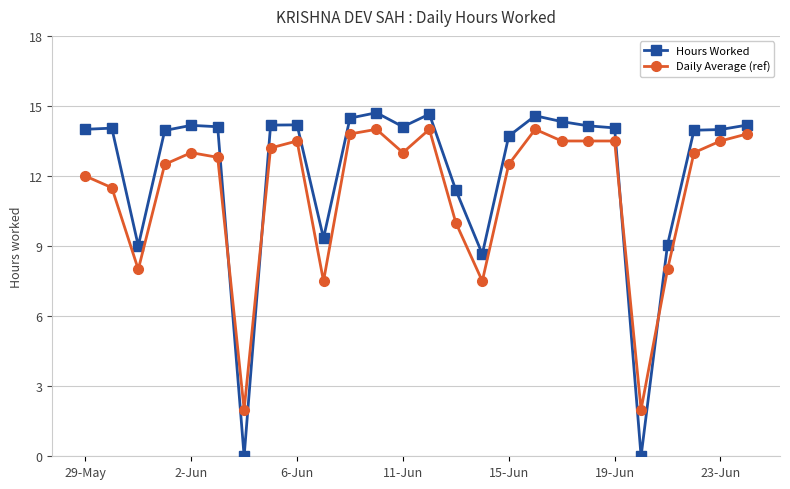

What is the difference between the second highest and second lowest values in the Daily Average (ref) series?

12.0